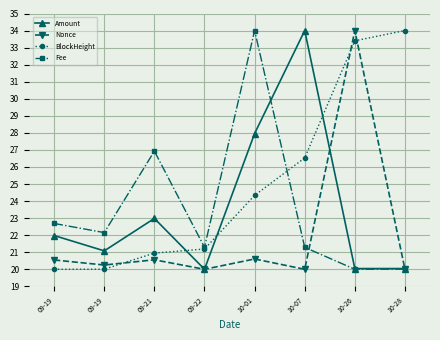

How many categories are shown in the chart?

8